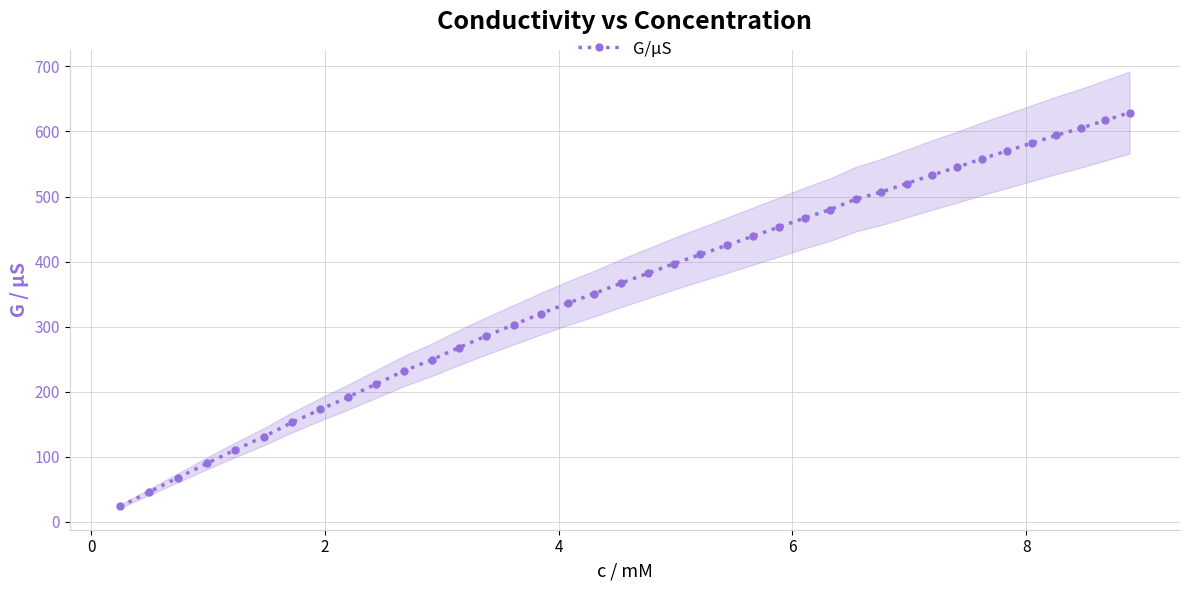

Count the number of categories in the chart.

39